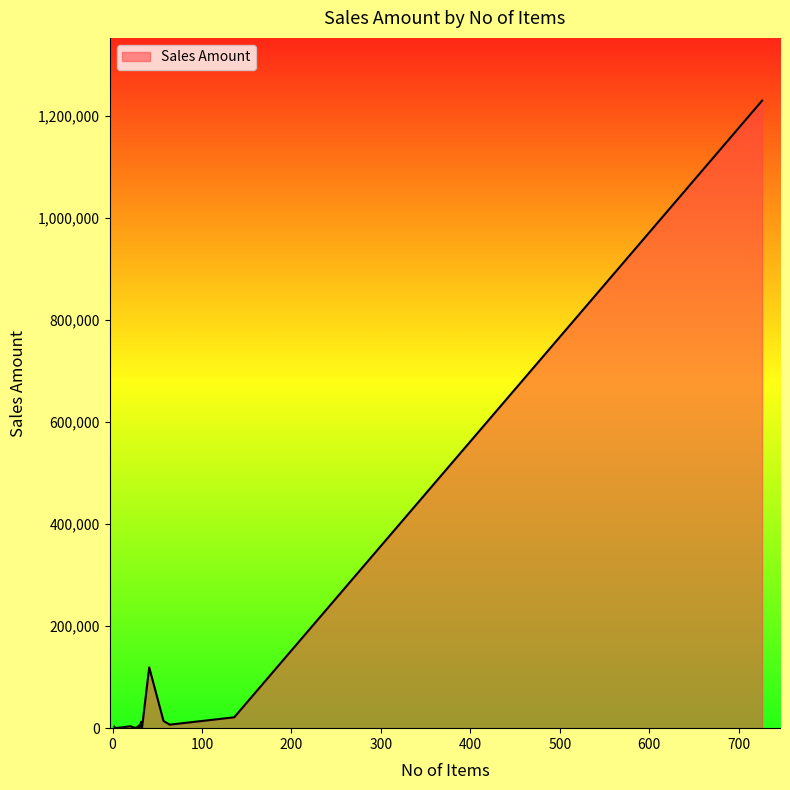

What is the greatest value displayed?

1229824.5